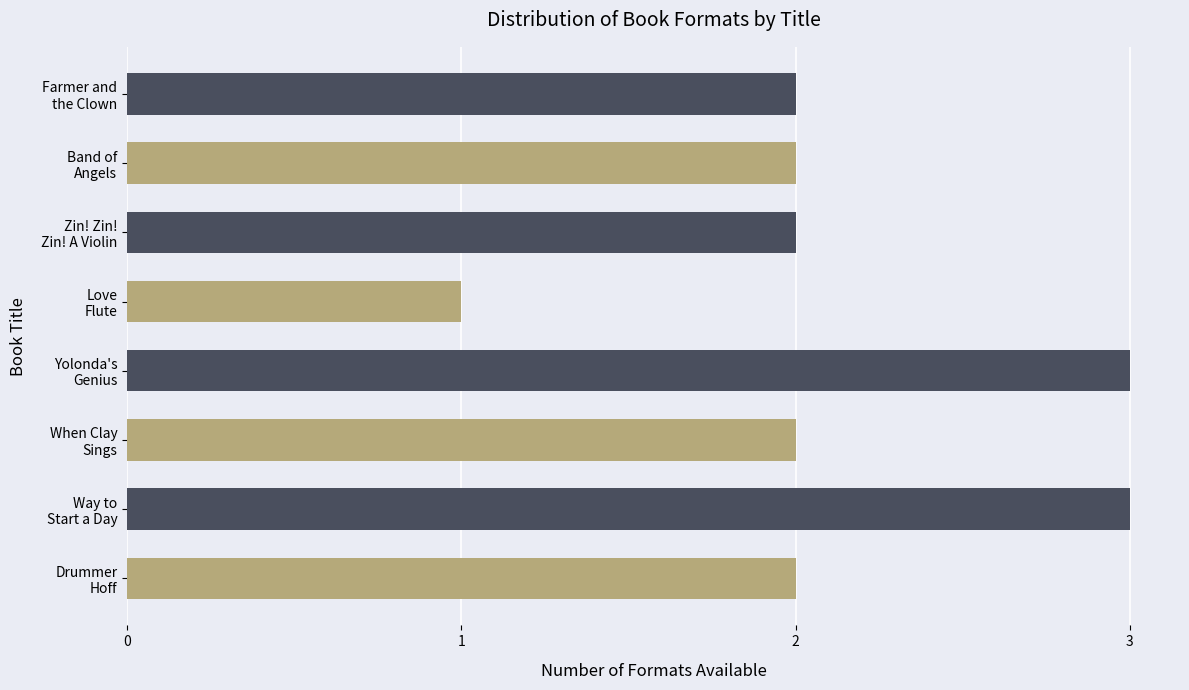

Reading right to left, extract all data points from this chart.

2	3	2	3	1	2	2	2